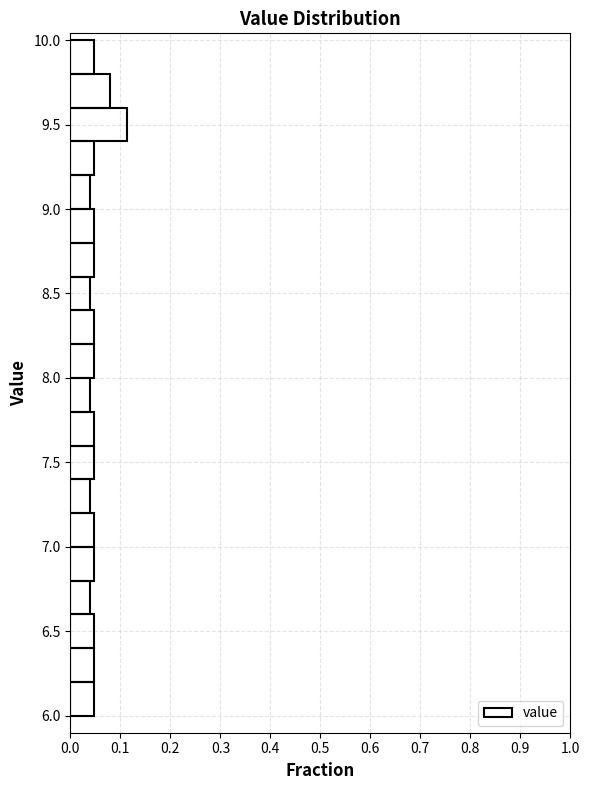

How long is the bar that spans 6.4 to 6.6 on the y-axis? The values are not printed on the chart, so give them approximately, as read against the axis.

0.05